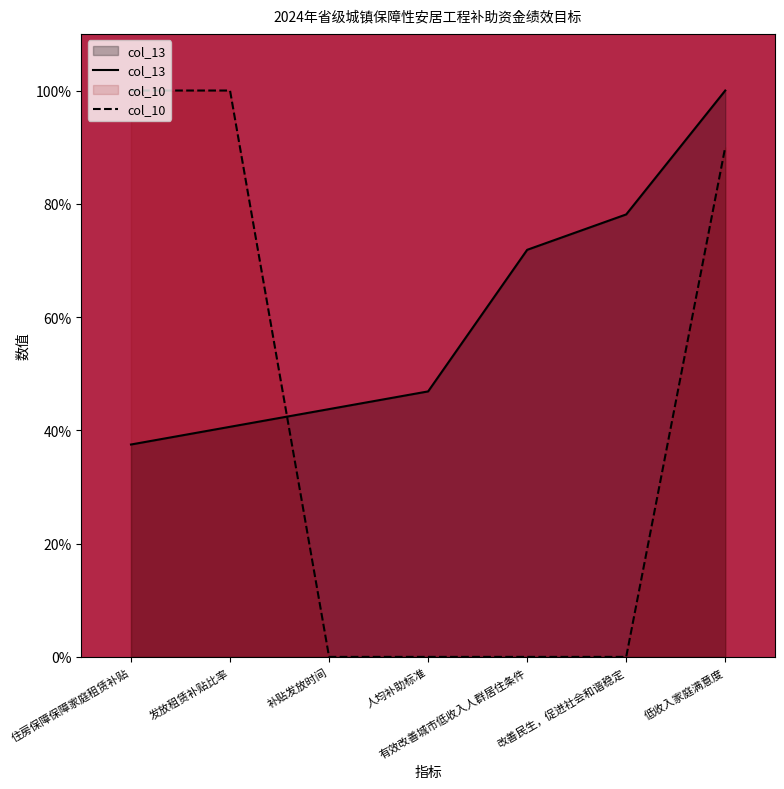

Does the chart display data point markers on the line(s)?

No